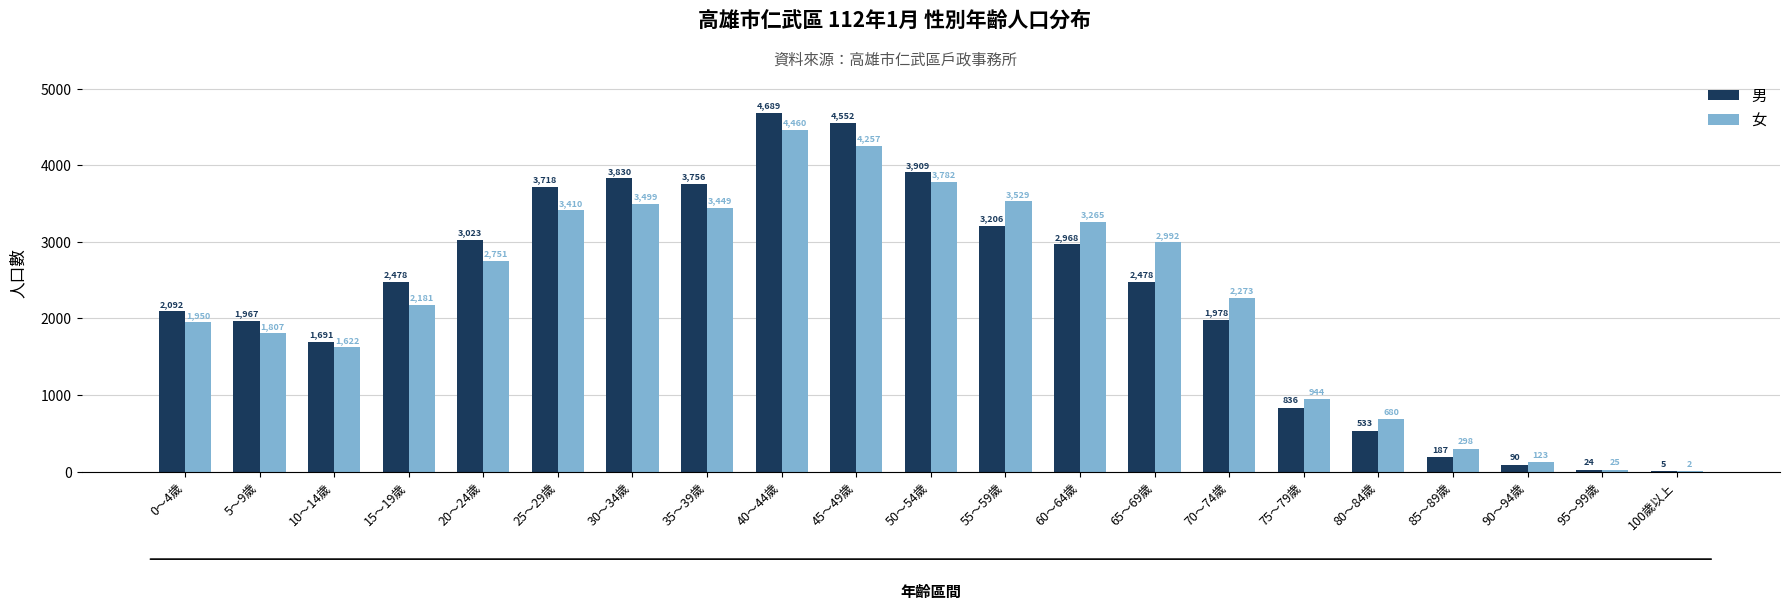

Rank the categories by 男 value from lowest to highest.

100歲以上, 95～99歲, 90～94歲, 85～89歲, 80～84歲, 75～79歲, 10～14歲, 5～9歲, 70～74歲, 0～4歲, 15～19歲, 65～69歲, 60～64歲, 20～24歲, 55～59歲, 25～29歲, 35～39歲, 30～34歲, 50～54歲, 45～49歲, 40～44歲